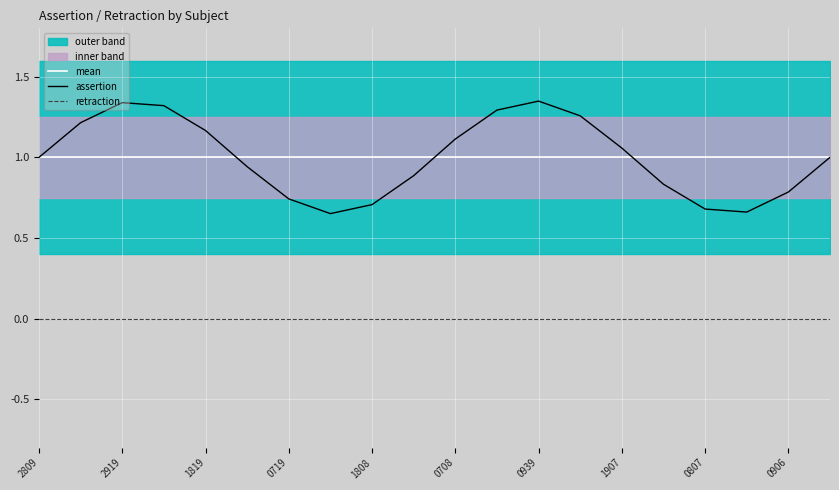

True or false: mean and retraction intersect in this chart.

False